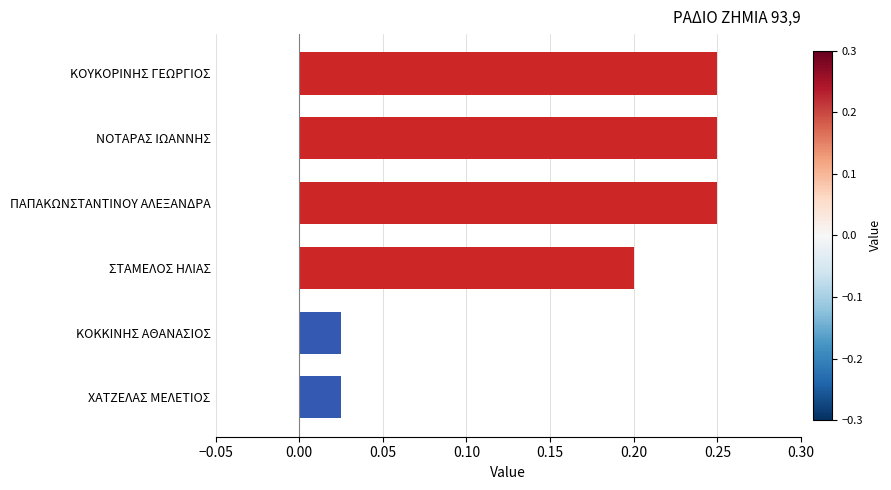

How many data points does each series have?

6